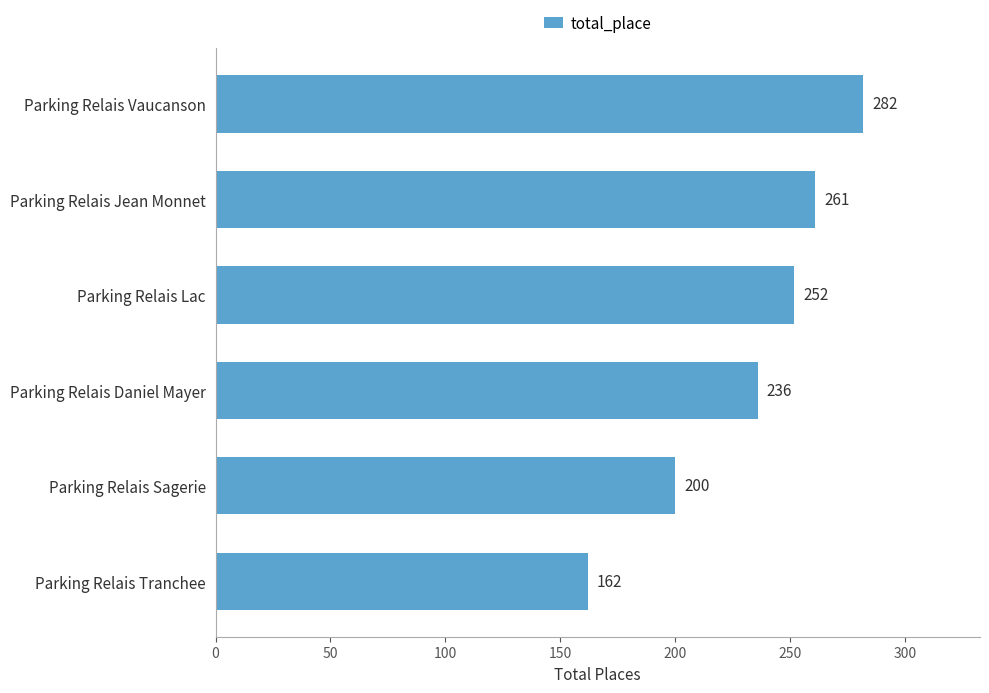

What is the value of the 5th bar from the top?

200